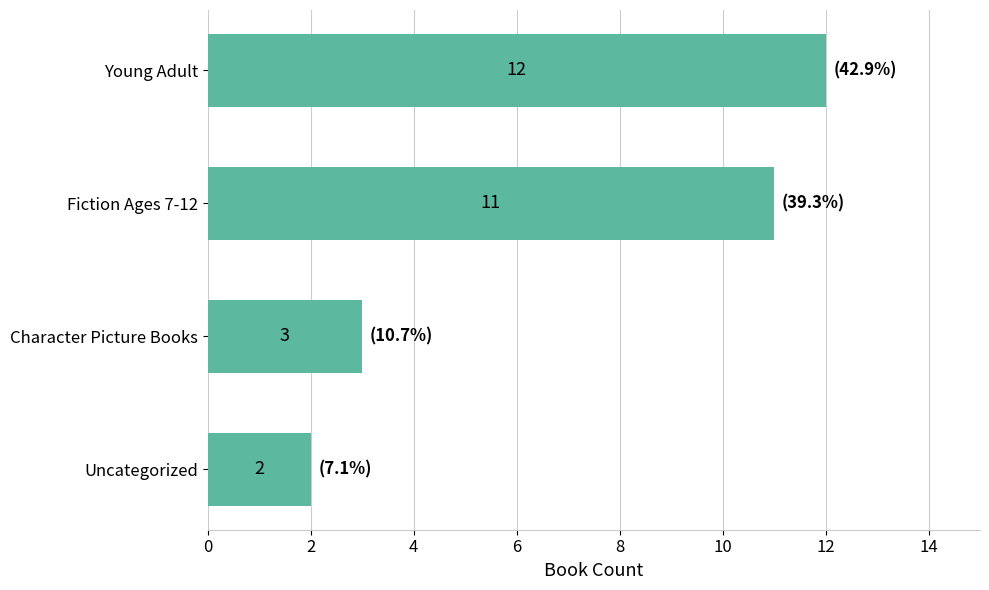

How many bars are there in total?

4